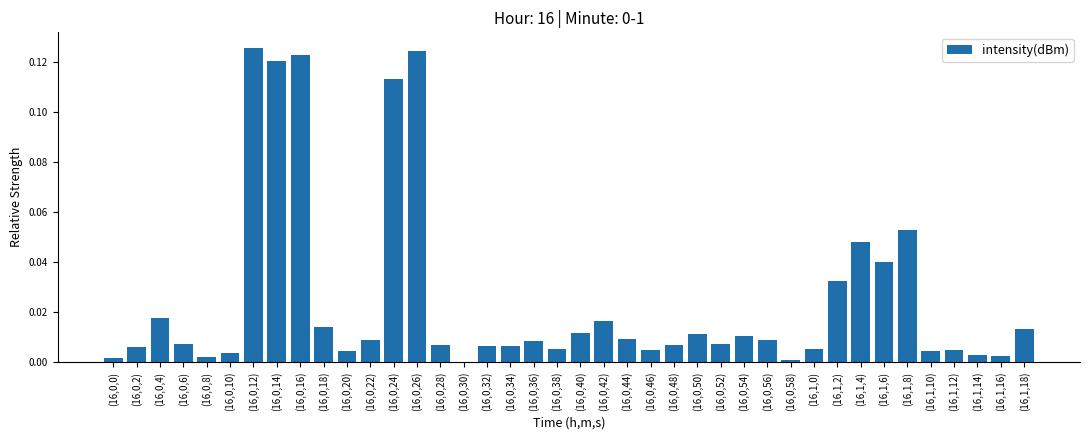

What is the sum of all values?

1.0